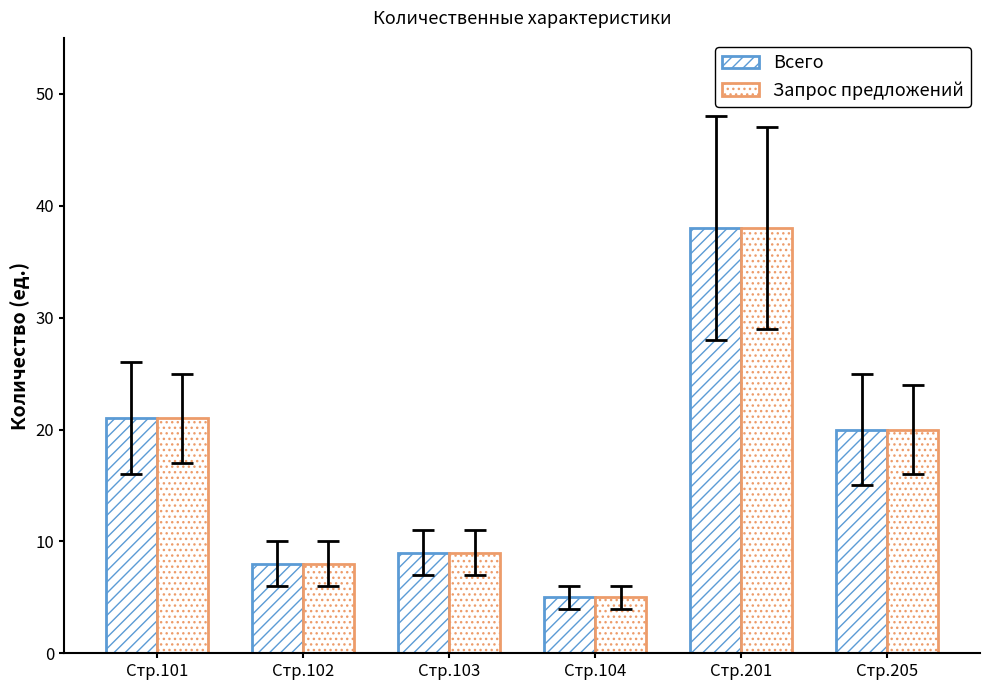

Is it true that Всего equals 8 at Стр.102?

True